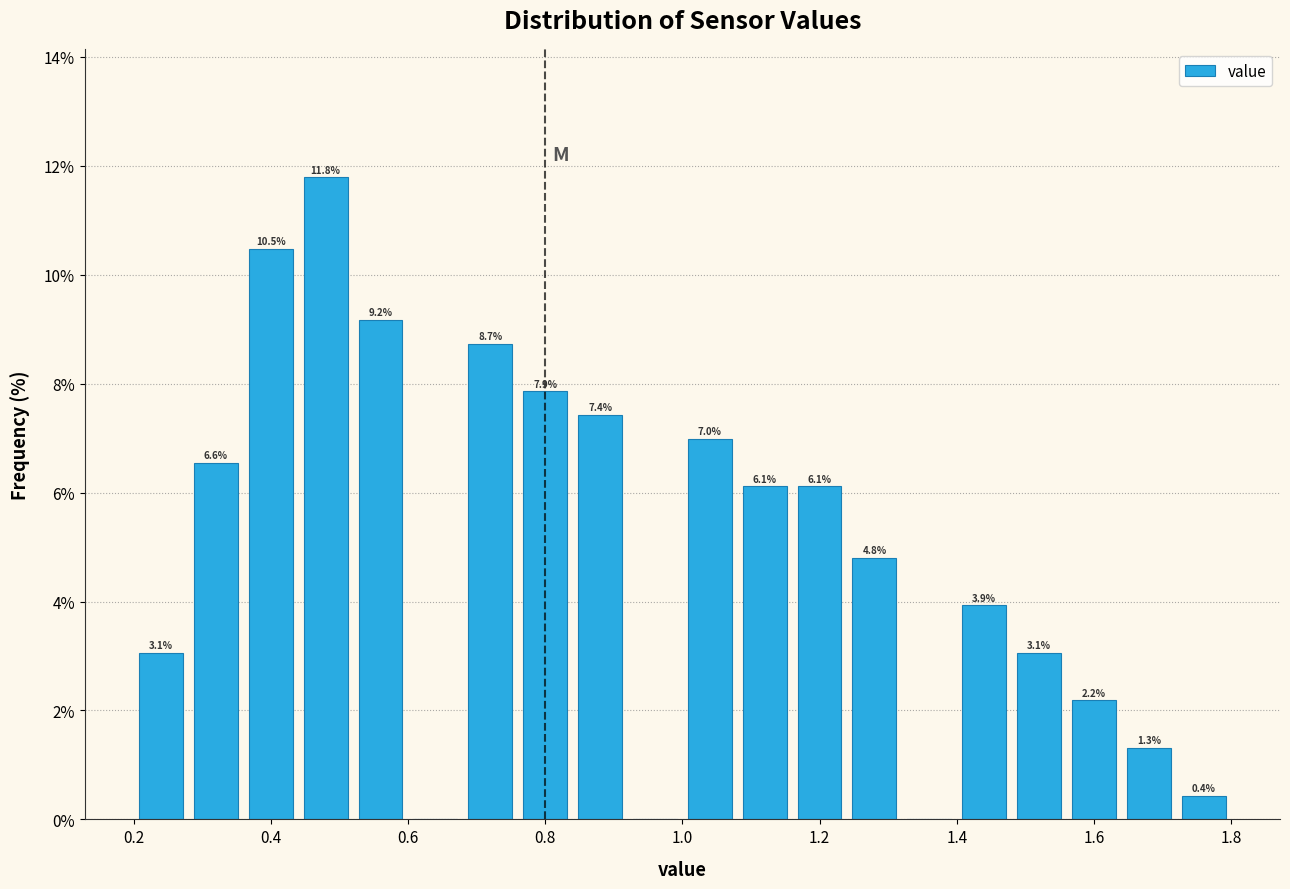

Over which range of the x-axis is the bar tallest?

0.44 to 0.52